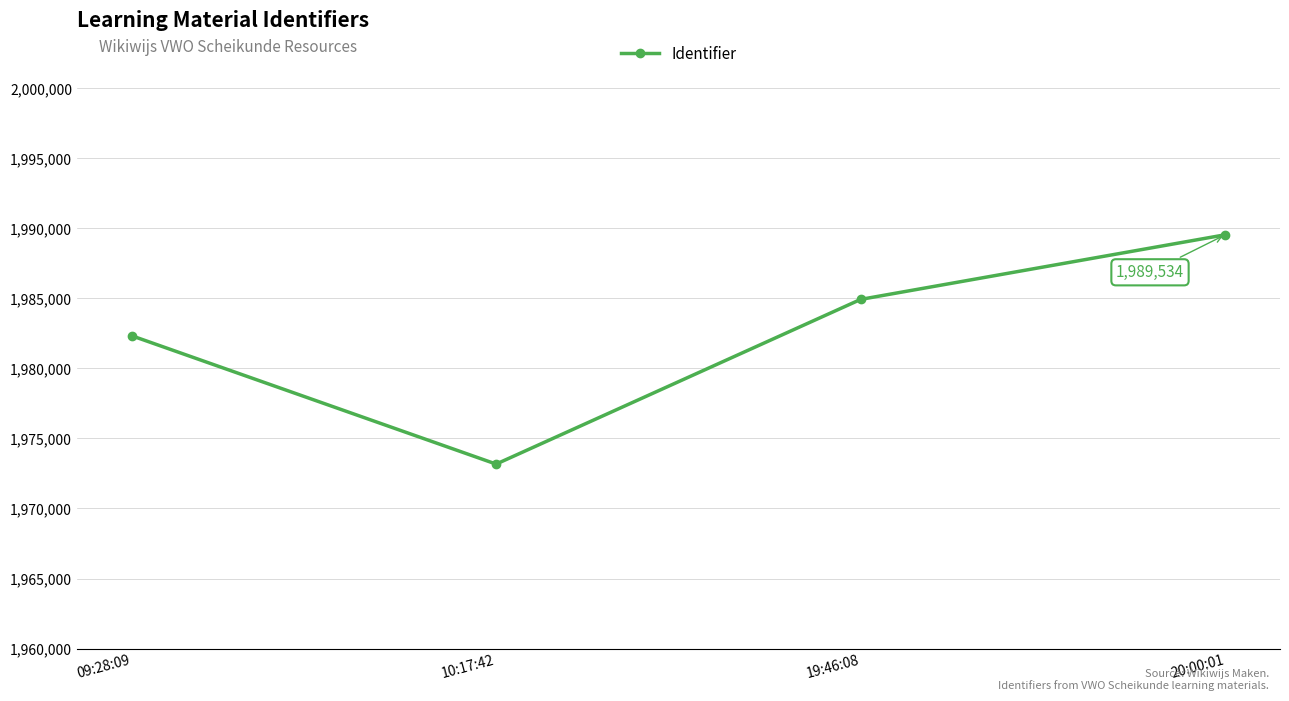

List the labels in order of value, largest first.

20:00:01, 19:46:08, 09:28:09, 10:17:42